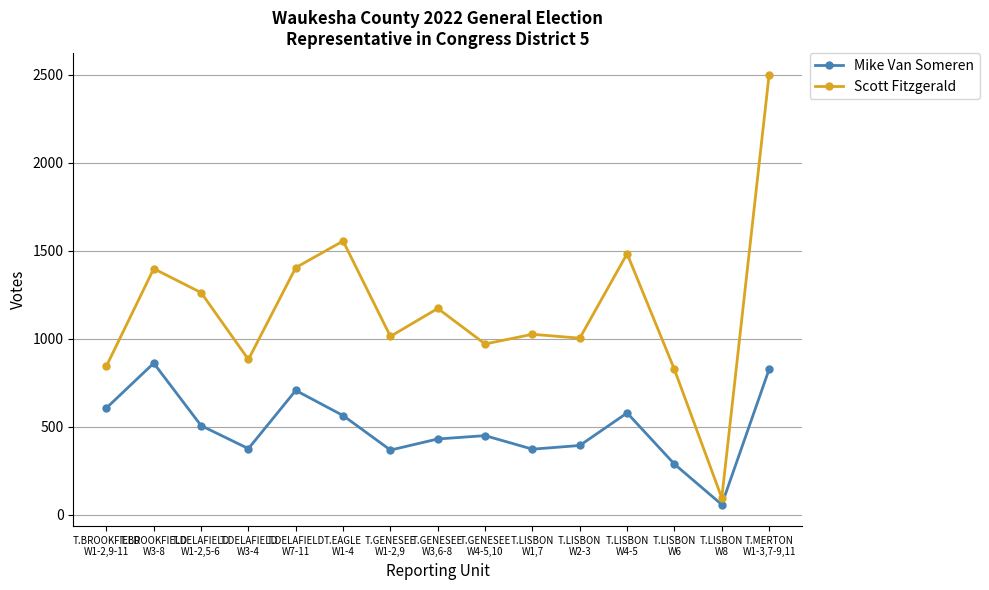

What position from the right is T.BROOKFIELD
W1-2,9-11?

15